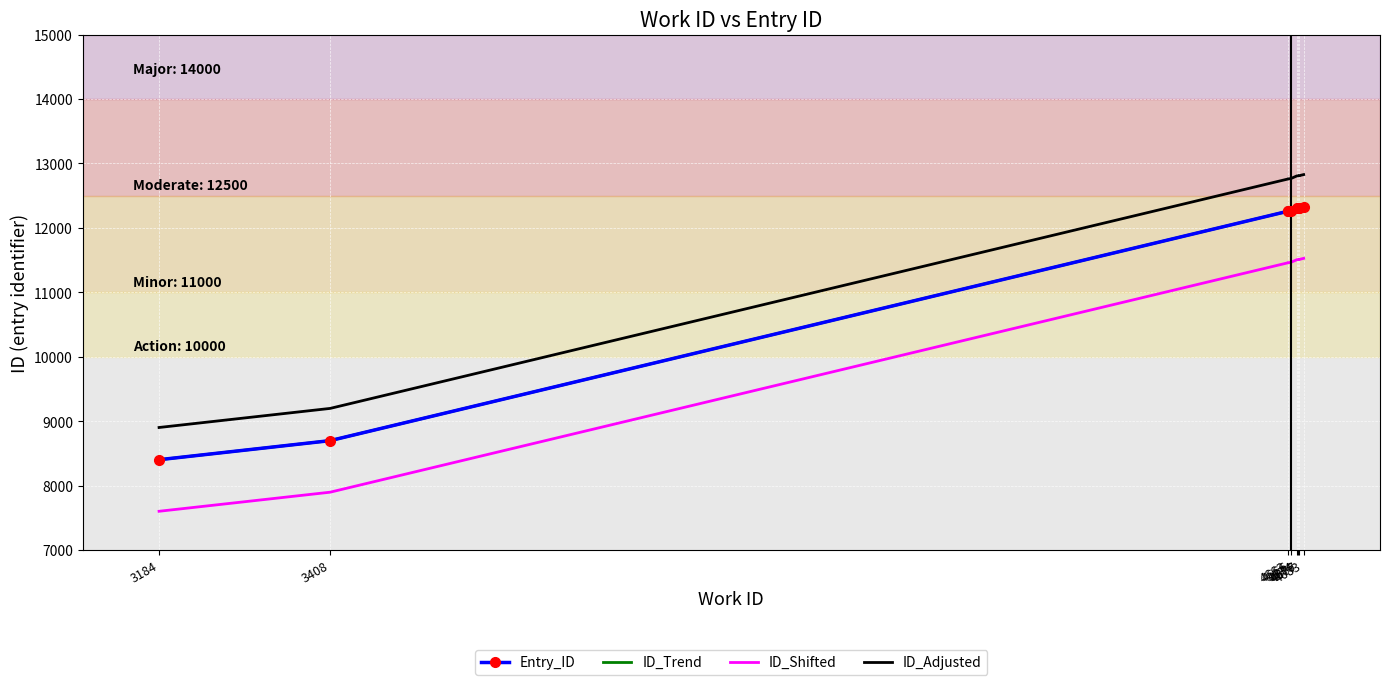

At which label does ID_Adjusted first exceed 12806?

4676